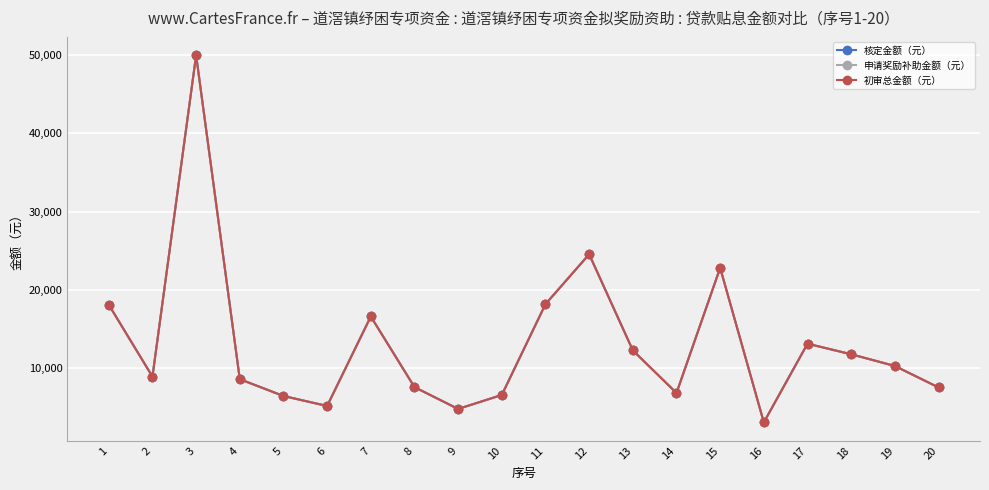

Is this an area chart (filled region under the line)?

No